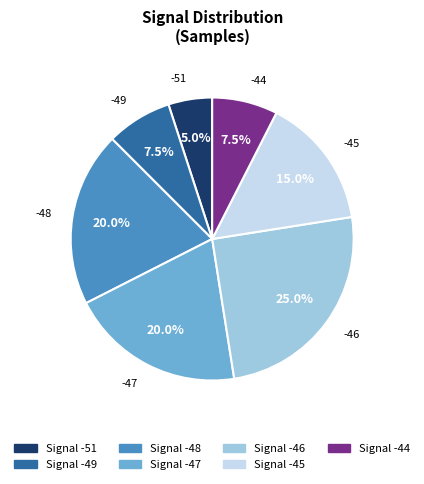

Is there a majority slice in this chart?

No